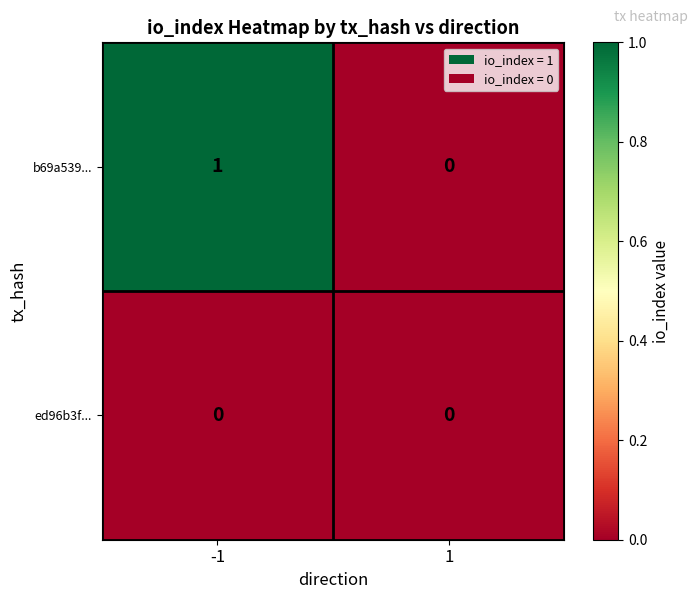

Is it true that ed96b3f... equals 0 at 1?

True